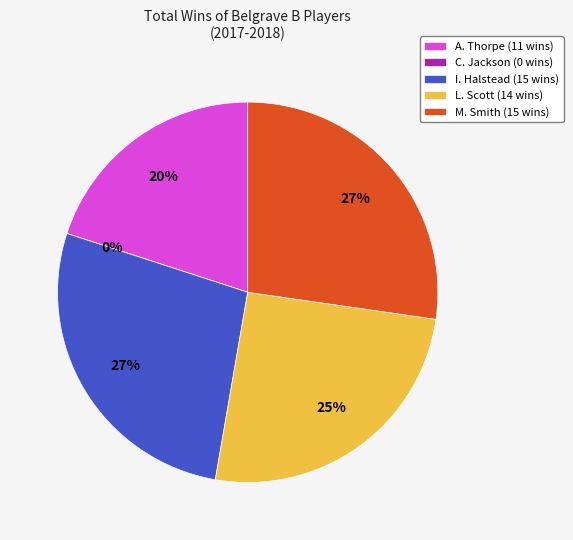

How many segments does this pie chart have?

5